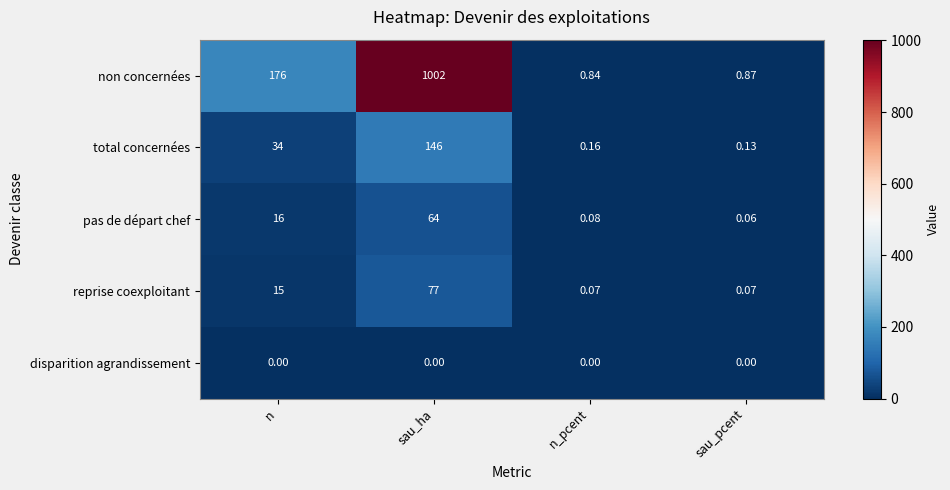

At which label does non concernées reach its peak?

sau_ha